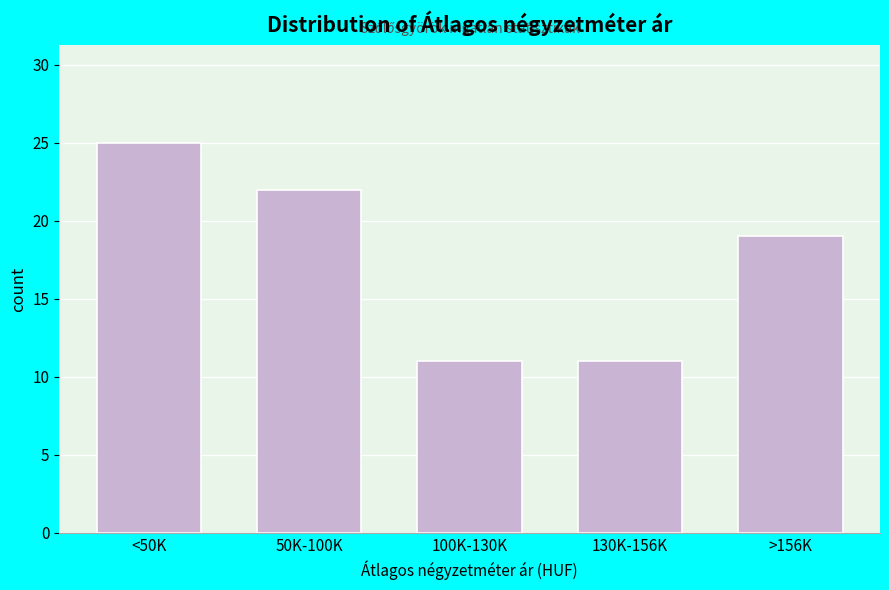

Reading left to right, extract all data points from this chart.

25	22	11	11	19